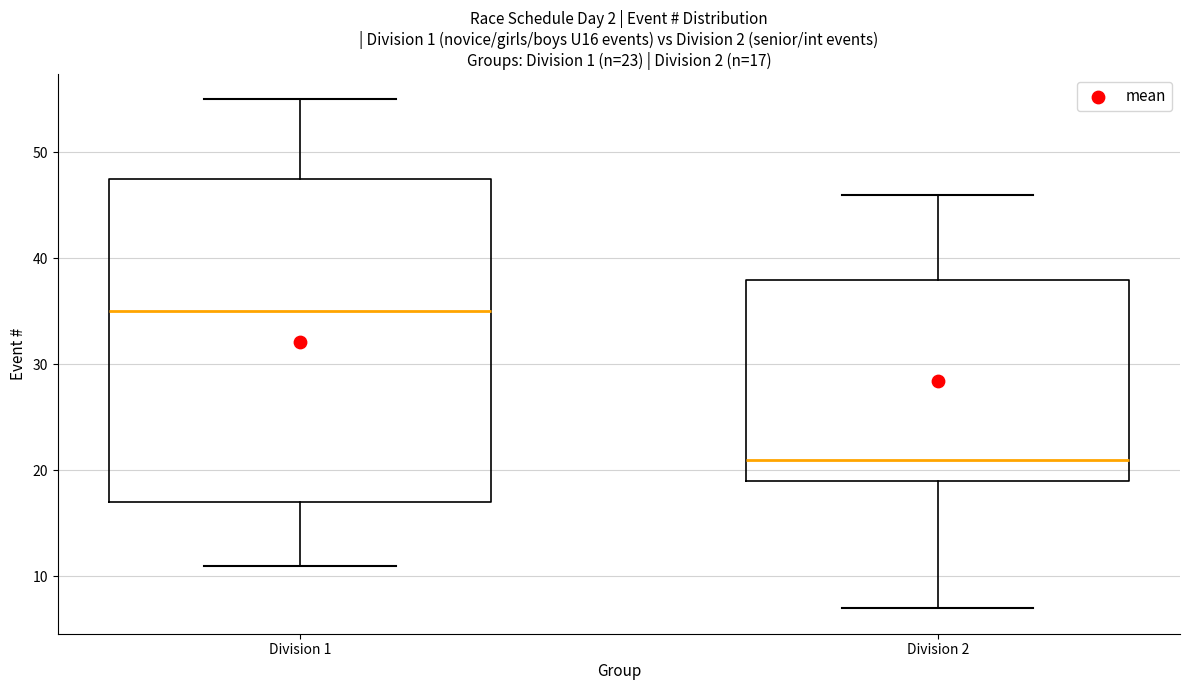

Which box has the lowest median line?

Division 2